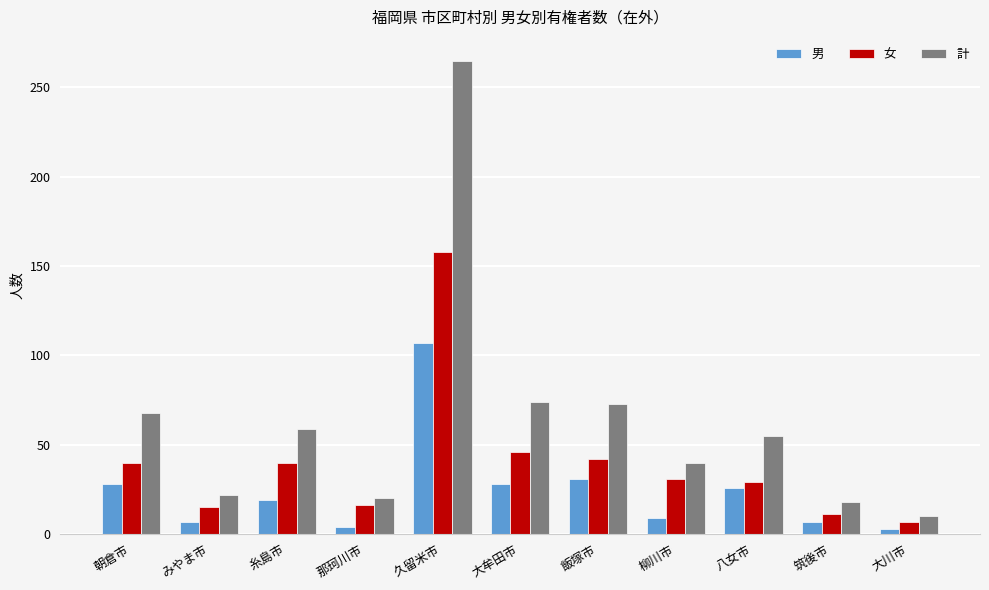

What is the highest value of the 男 series?

107